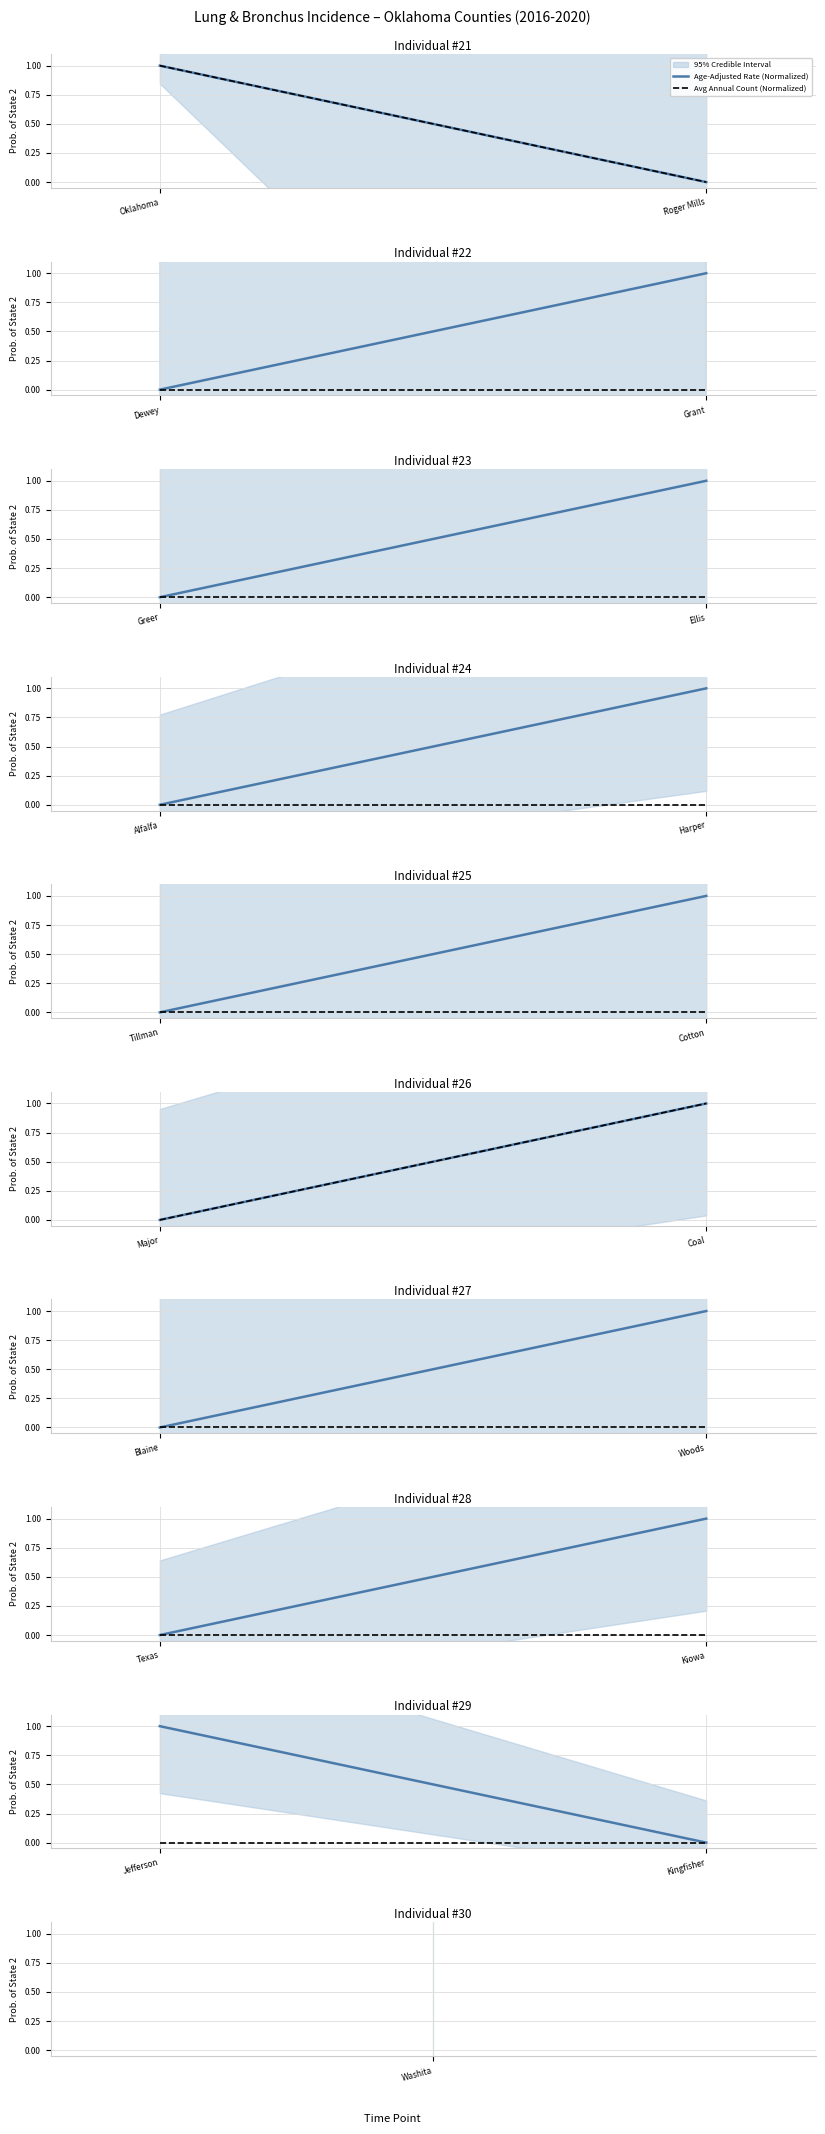

Between Jefferson and Kingfisher, which series saw the biggest shift?

Age-Adjusted Rate (Normalized)